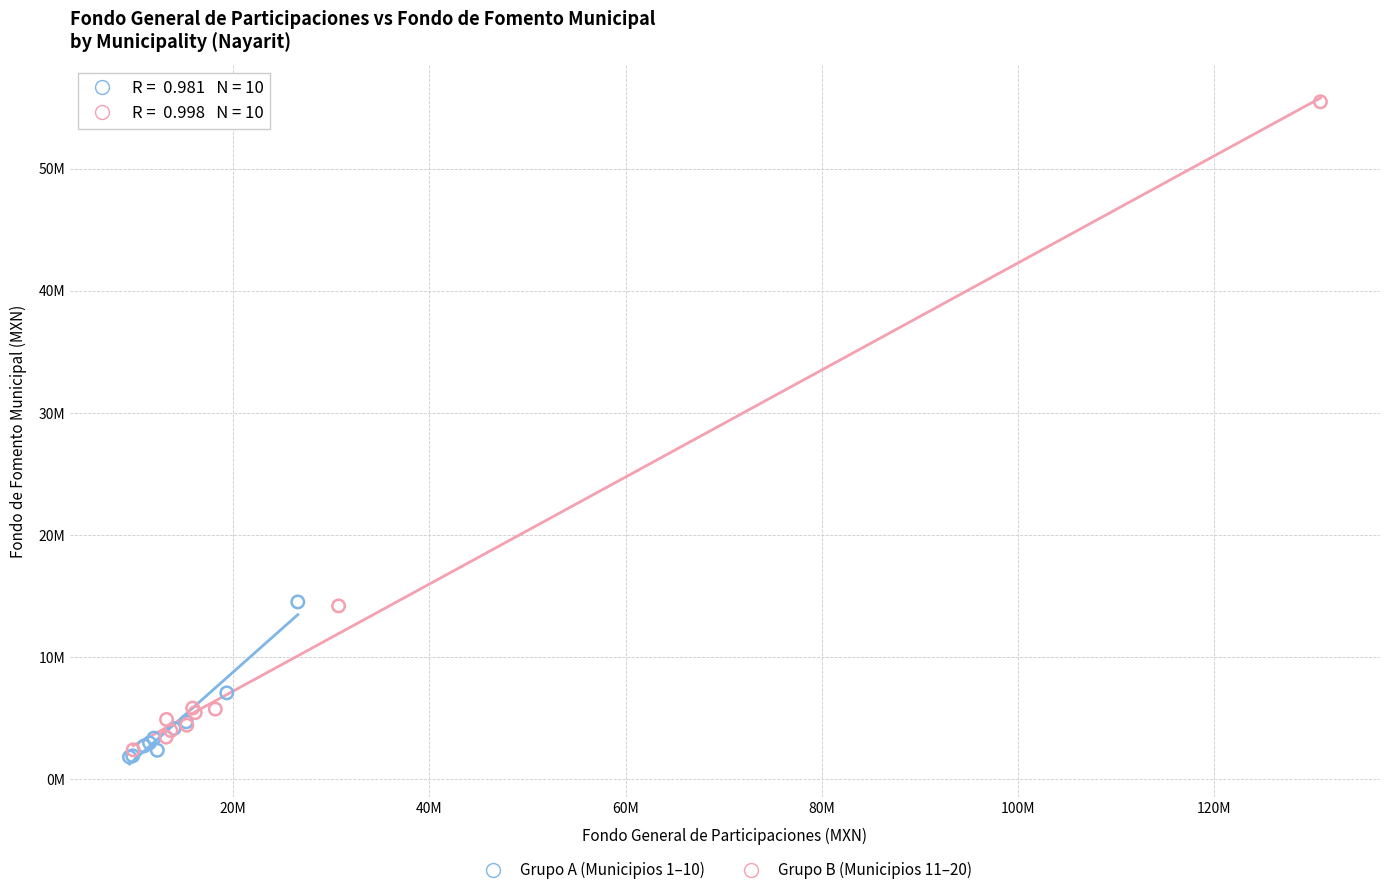

Which series reaches the minimum Y coordinate?

Grupo A (Municipios 1–10)